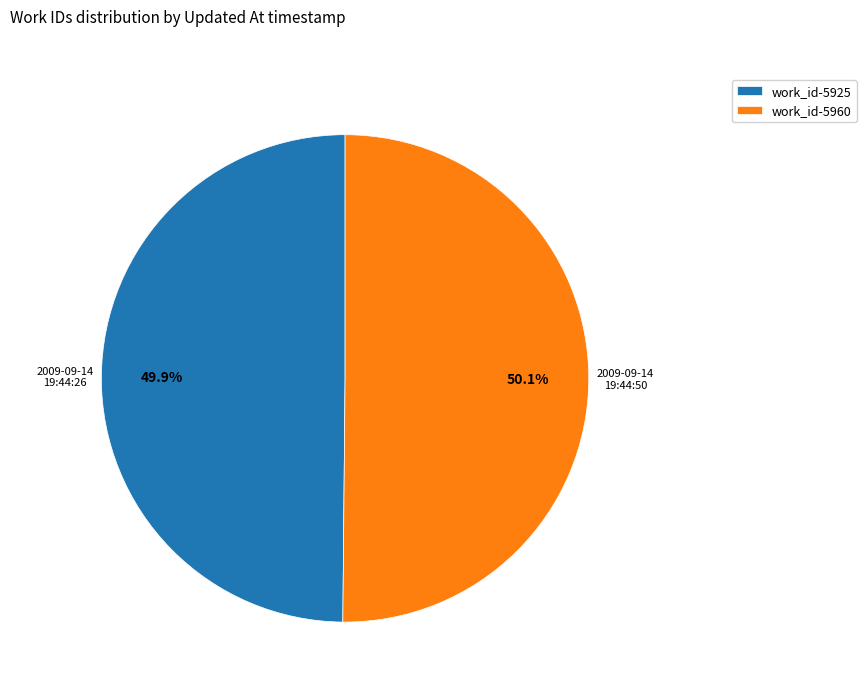

Combined, do work_id-5925 and work_id-5960 account for over 50%?

Yes